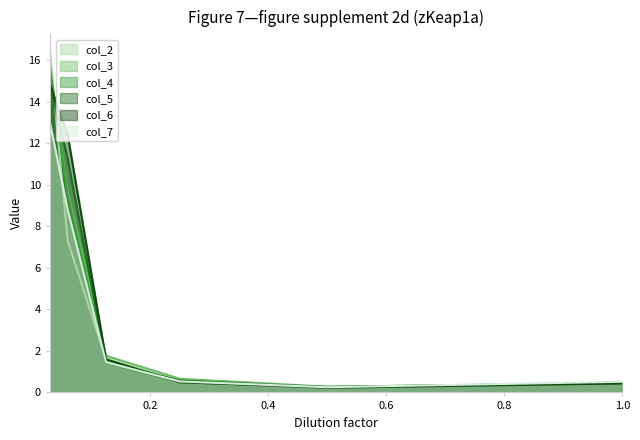

What is the difference between the maximum and minimum values in the col_2 series?

16.2